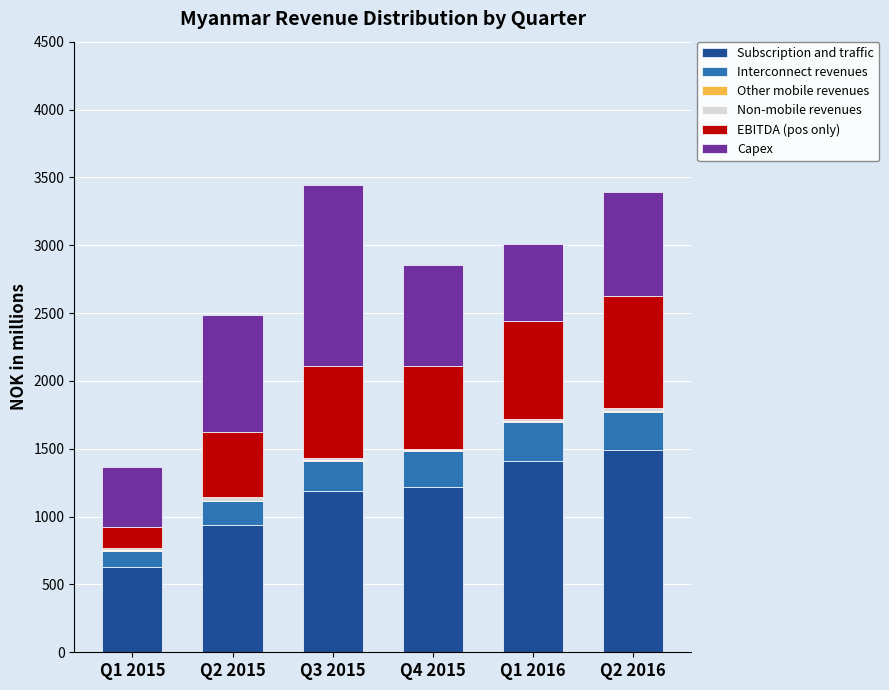

What is the highest value of the Subscription and traffic series?

1491.8